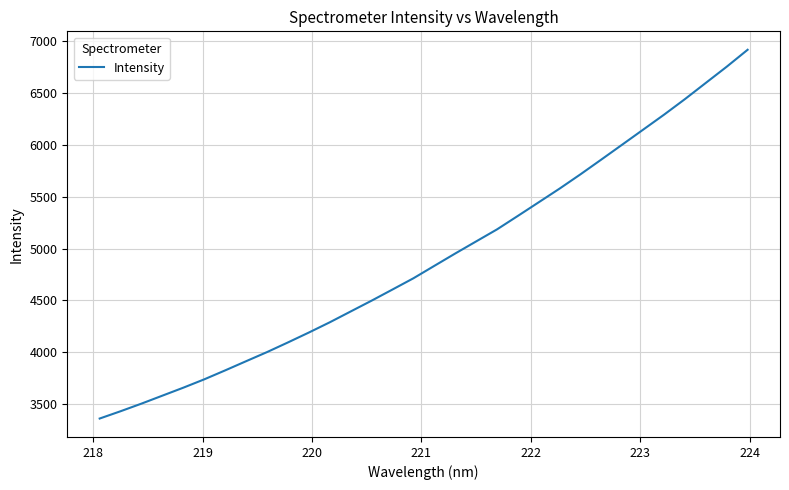

How many values exceed 4832?

16